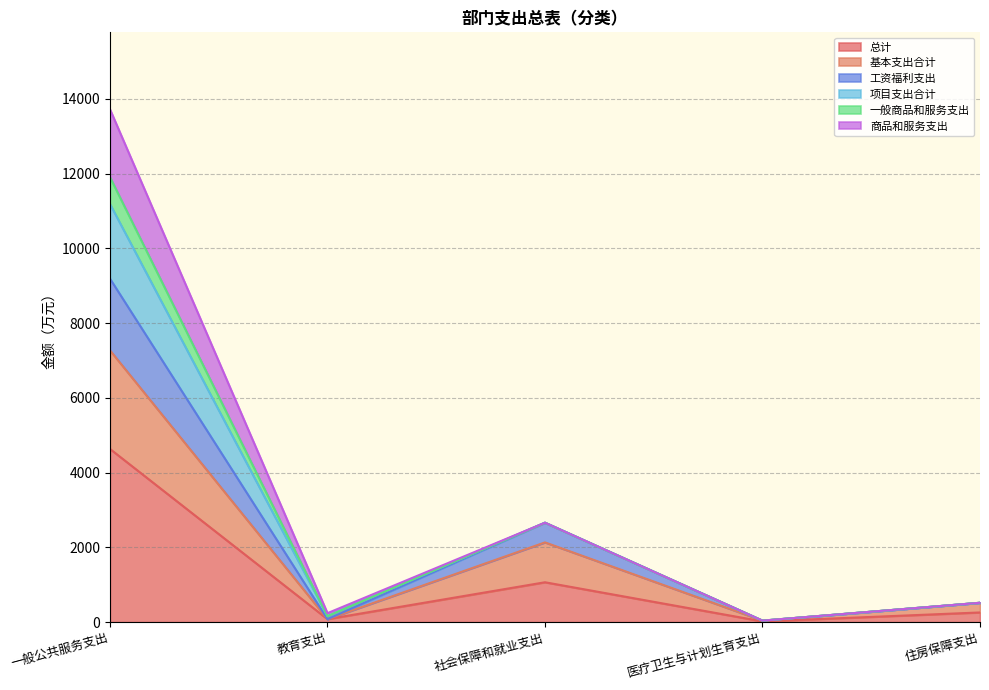

At which category is the sum across all series the highest?

一般公共服务支出